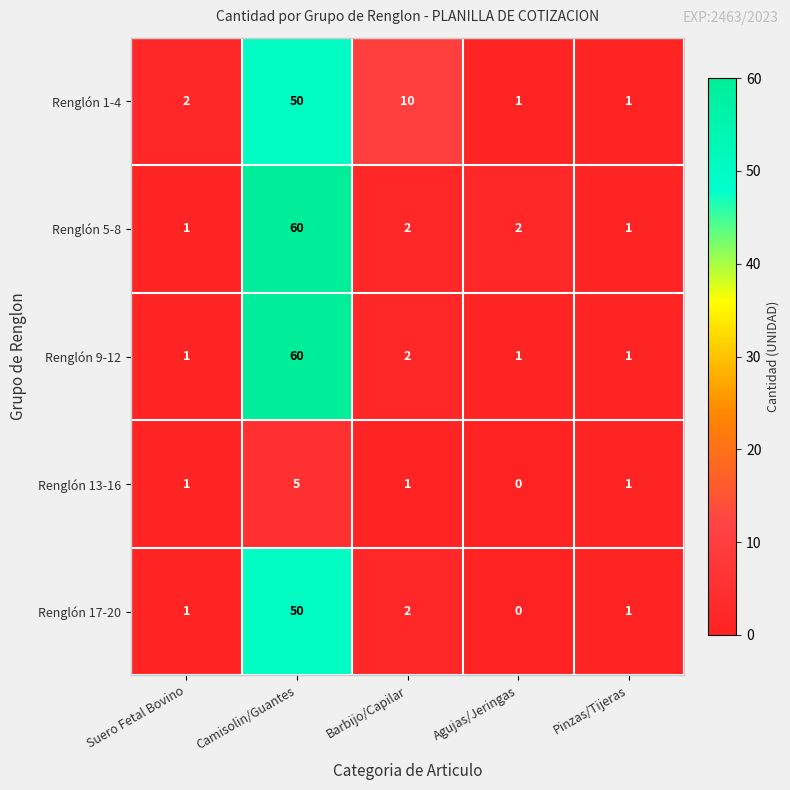

Reading left to right, extract all data points from this chart.

Renglón 1-4: Suero Fetal Bovino=2	Camisolin/Guantes=50	Barbijo/Capilar=10	Agujas/Jeringas=1	Pinzas/Tijeras=1
Renglón 5-8: Suero Fetal Bovino=1	Camisolin/Guantes=60	Barbijo/Capilar=2	Agujas/Jeringas=2	Pinzas/Tijeras=1
Renglón 9-12: Suero Fetal Bovino=1	Camisolin/Guantes=60	Barbijo/Capilar=2	Agujas/Jeringas=1	Pinzas/Tijeras=1
Renglón 13-16: Suero Fetal Bovino=1	Camisolin/Guantes=5	Barbijo/Capilar=1	Agujas/Jeringas=0	Pinzas/Tijeras=1
Renglón 17-20: Suero Fetal Bovino=1	Camisolin/Guantes=50	Barbijo/Capilar=2	Agujas/Jeringas=0	Pinzas/Tijeras=1